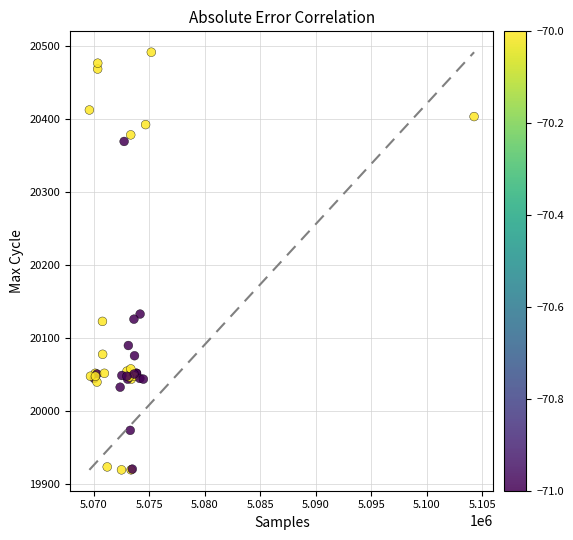

What Y value in the scatter plot is closest to 20205?

20133